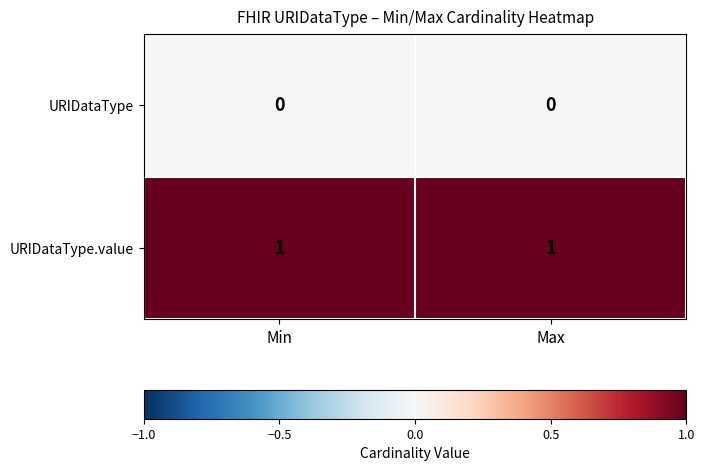

Is the value of URIDataType at Max greater than the value of URIDataType.value at Max?

No